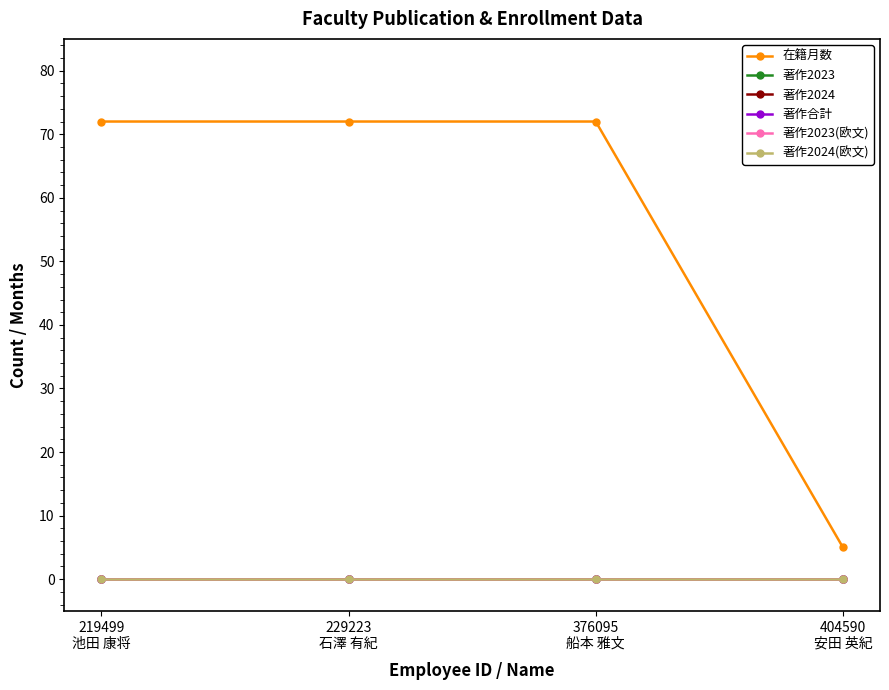

What is the spread (max minus min) of values at 376095
船本 雅文?

72